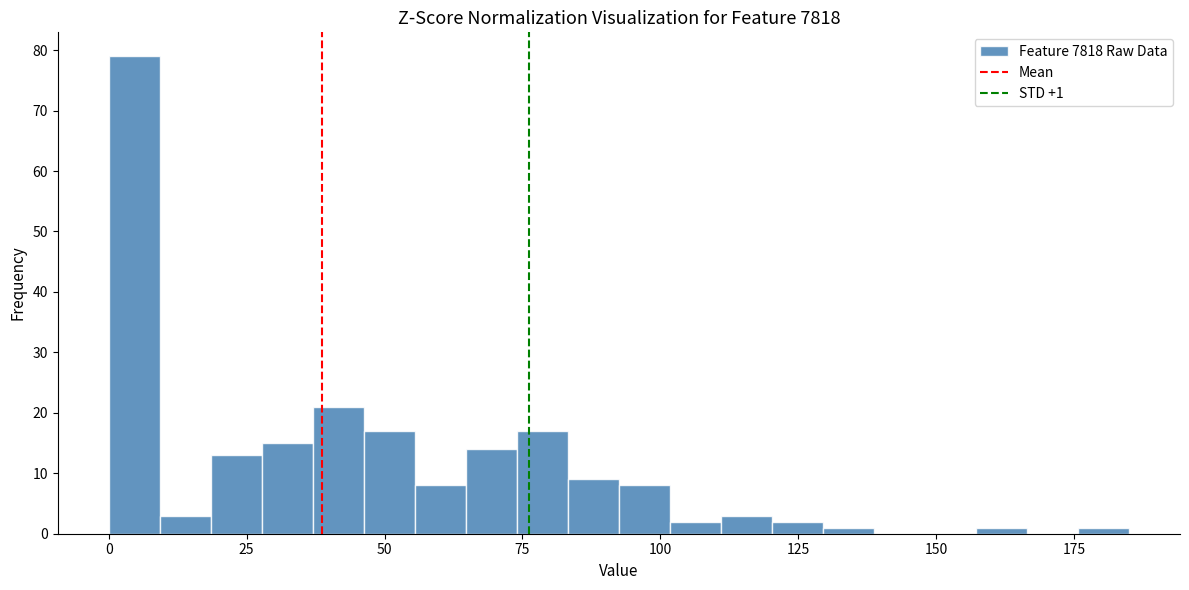

Around what value on the x-axis is the tallest bar? Give the approximate position of its centre, as read against the axis.

5